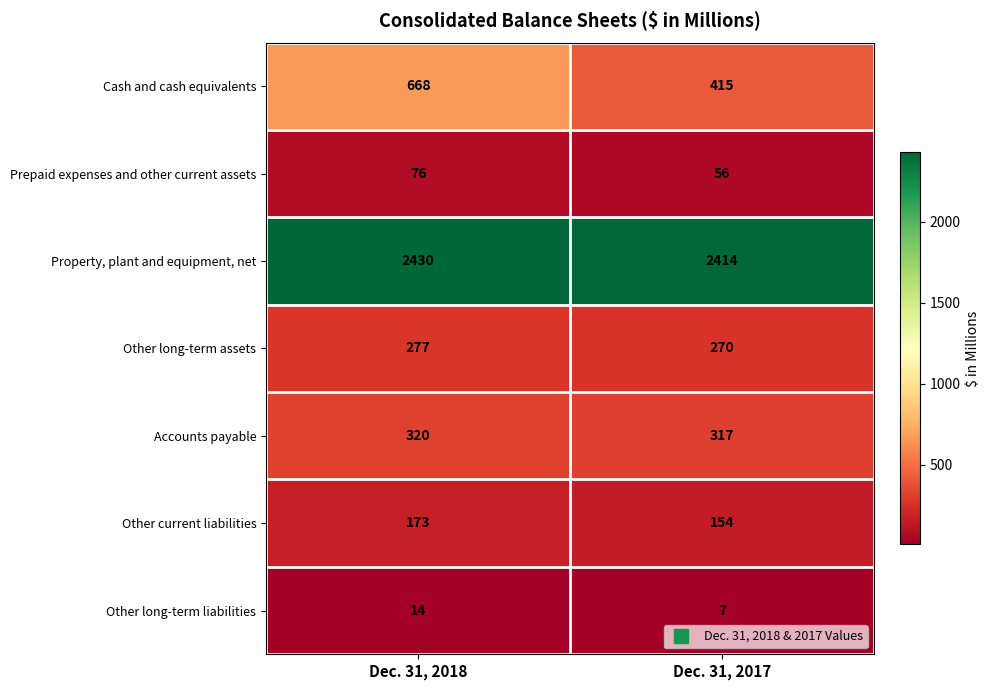

Reading right to left, list all the values displayed in this chart.

Cash and cash equivalents: Dec. 31, 2017=415	Dec. 31, 2018=668
Prepaid expenses and other current assets: Dec. 31, 2017=56	Dec. 31, 2018=76
Property, plant and equipment, net: Dec. 31, 2017=2414	Dec. 31, 2018=2430
Other long-term assets: Dec. 31, 2017=270	Dec. 31, 2018=277
Accounts payable: Dec. 31, 2017=317	Dec. 31, 2018=320
Other current liabilities: Dec. 31, 2017=154	Dec. 31, 2018=173
Other long-term liabilities: Dec. 31, 2017=7	Dec. 31, 2018=14